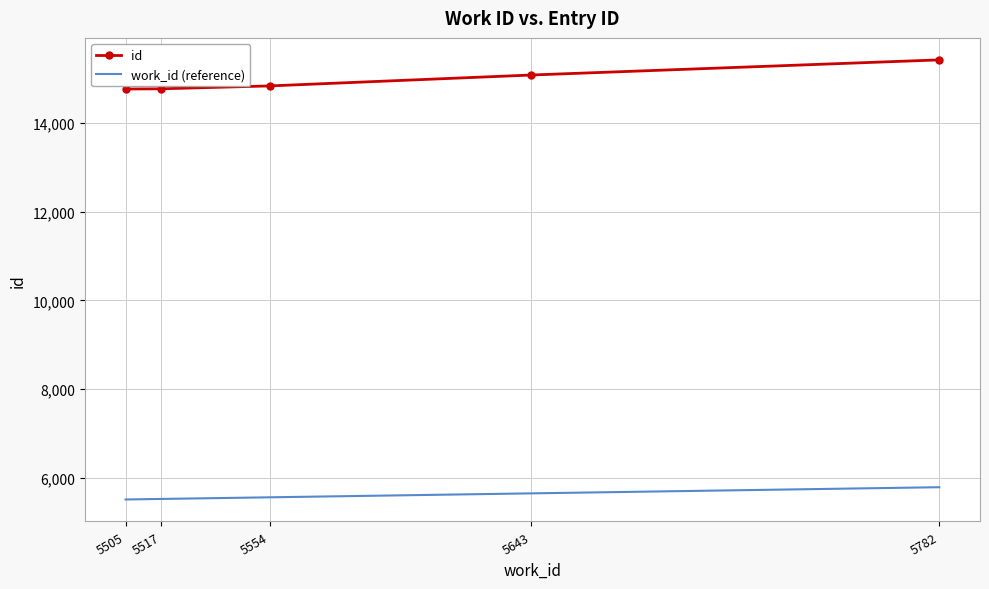

True or false: id and work_id (reference) cross at least once.

False